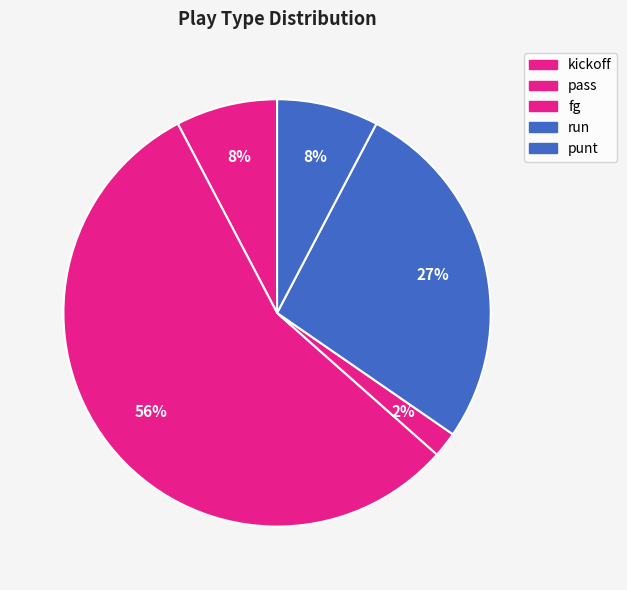

Is it true that punt is 16% of the pie?

False